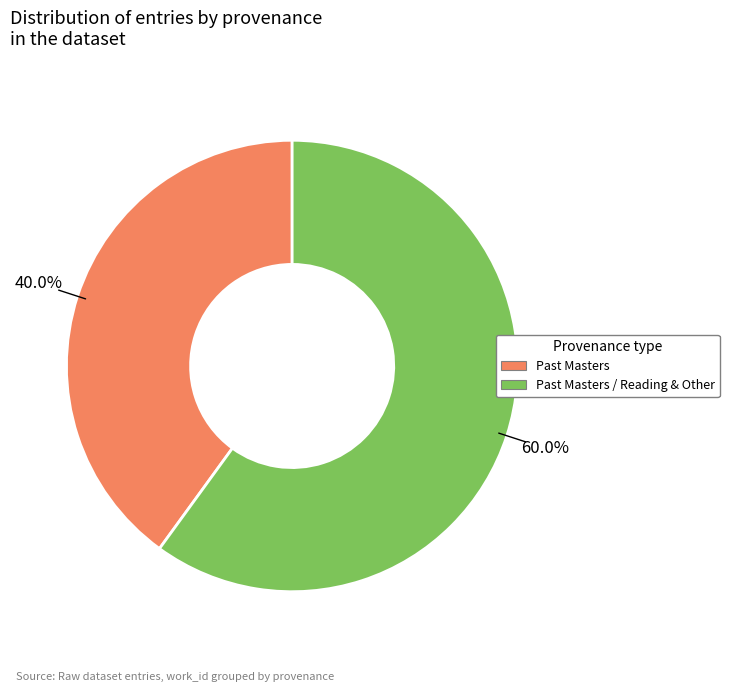

To the nearest percent, what is the difference between the largest and smallest slice percentages?

20%